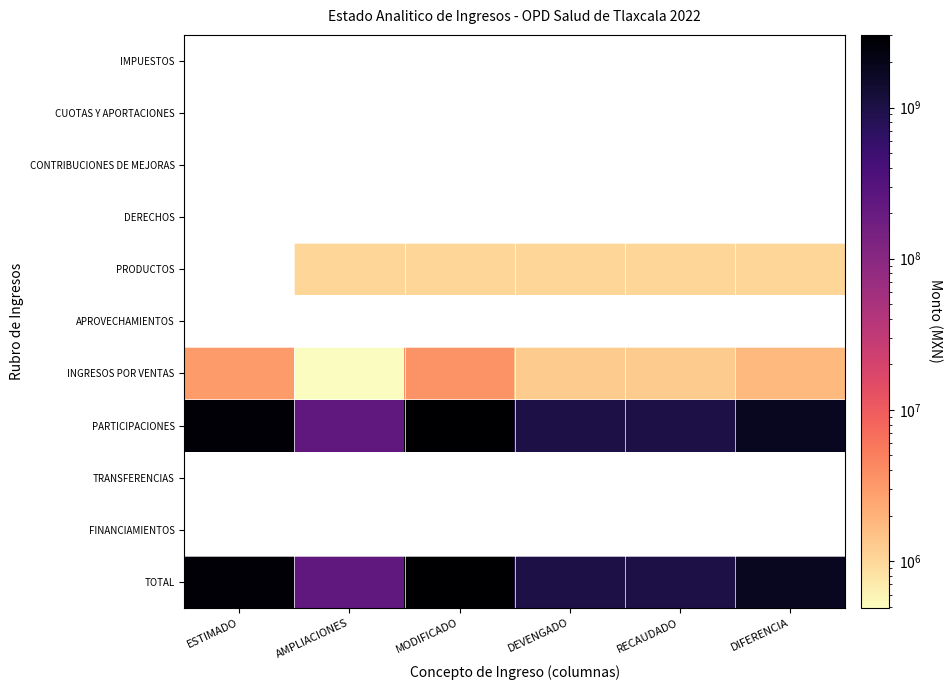

Which has a higher value, AMPLIACIONES or DIFERENCIA?

DIFERENCIA